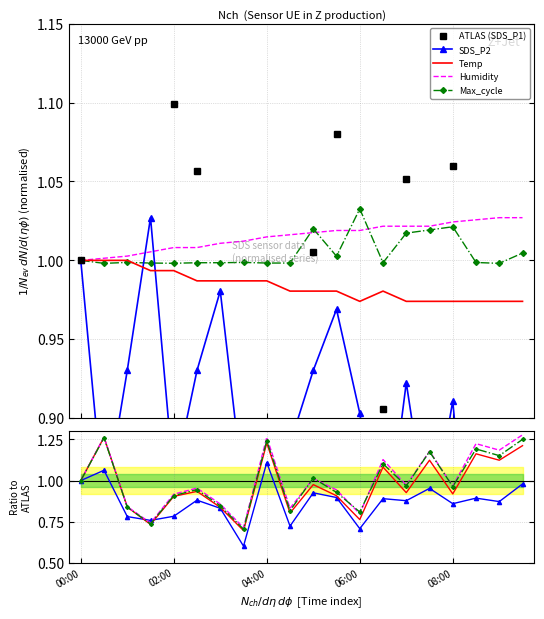

True or false: Max_cycle has a value of 0.8 at 9.

True